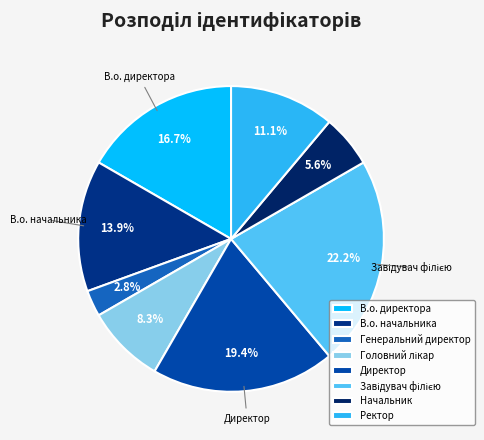

How many segments does this pie chart have?

8